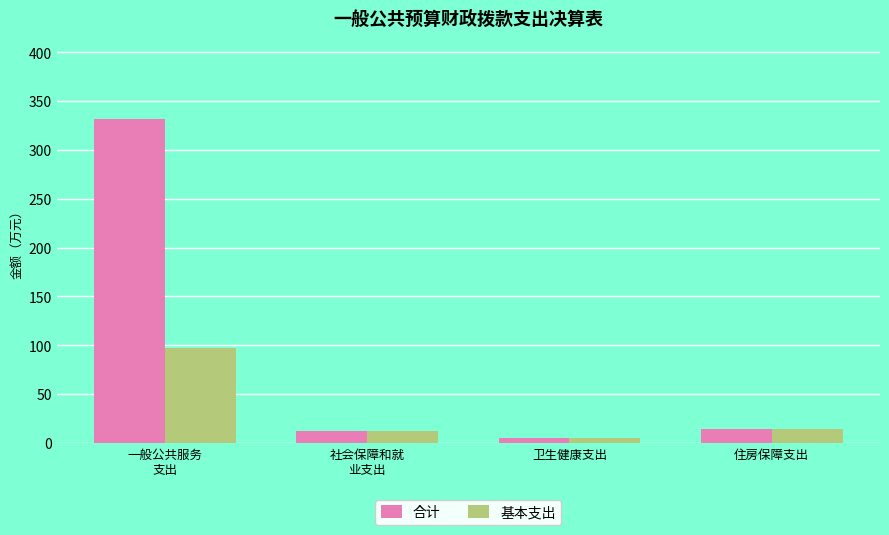

What is the label of the 1st bar from the right?

住房保障支出